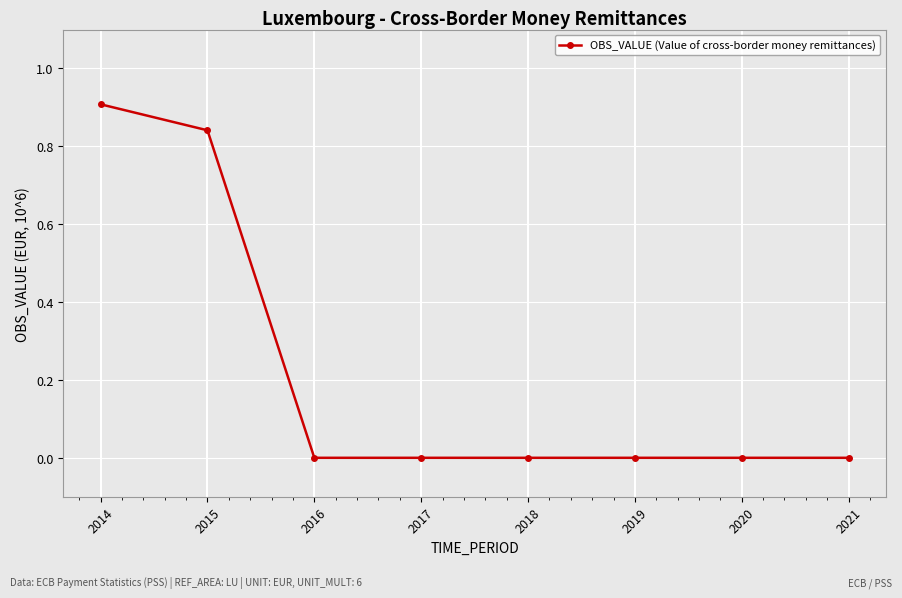

The value at 2021 is 0.0. True or false?

True